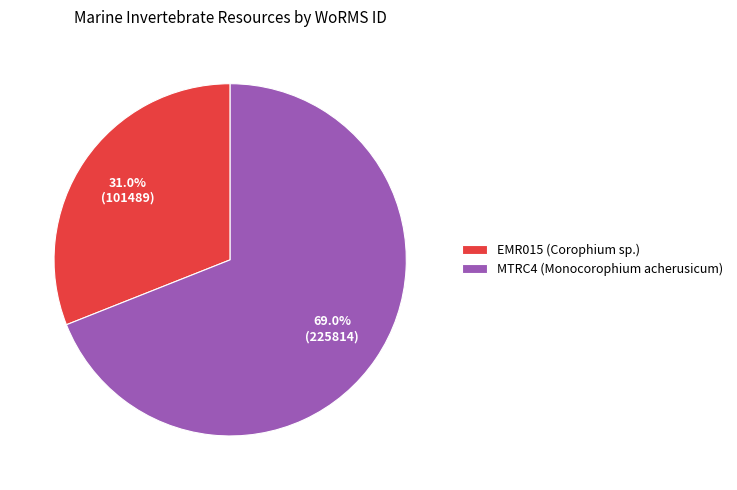

Rank the categories by value from lowest to highest.

EMR015 (Corophium sp.), MTRC4 (Monocorophium acherusicum)